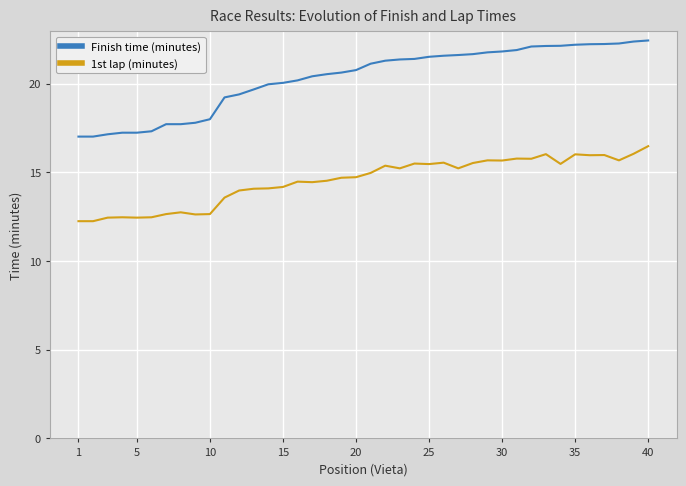

Rank the series by their average value, from highest to lowest.

Finish time (minutes), 1st lap (minutes)